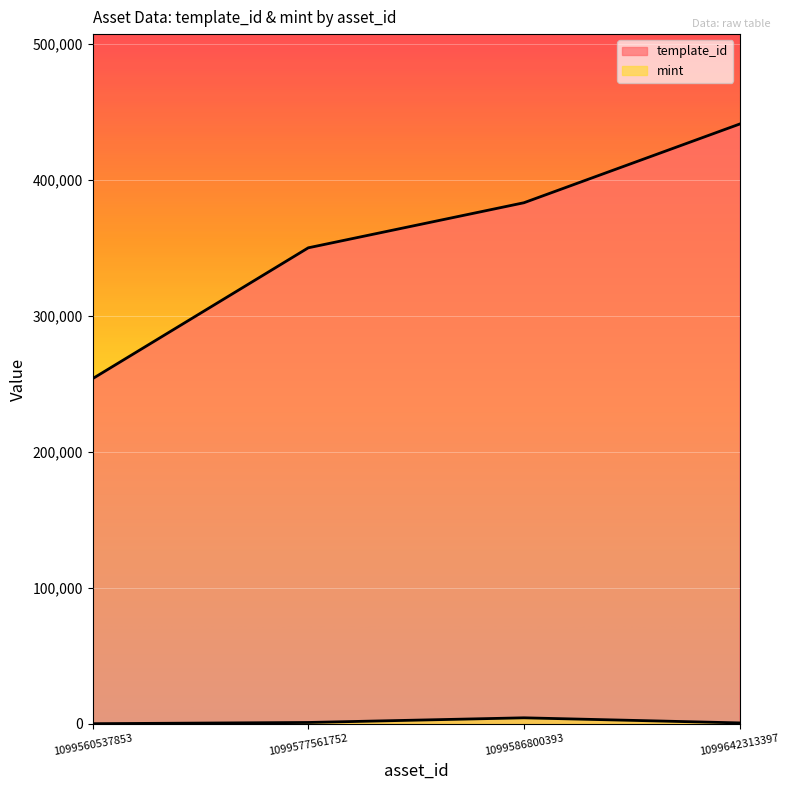

Which series has the largest total across all categories?

template_id